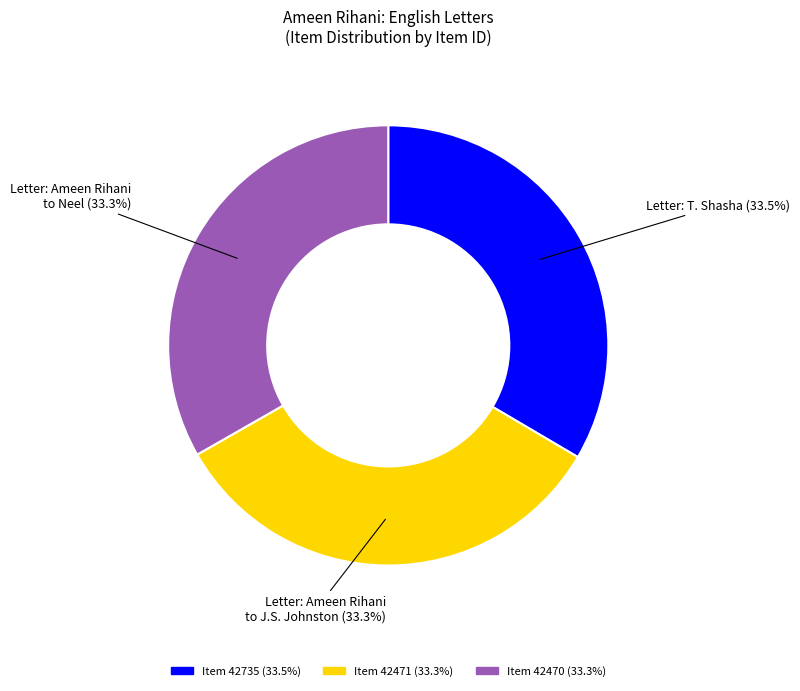

Does any single category account for the majority?

No